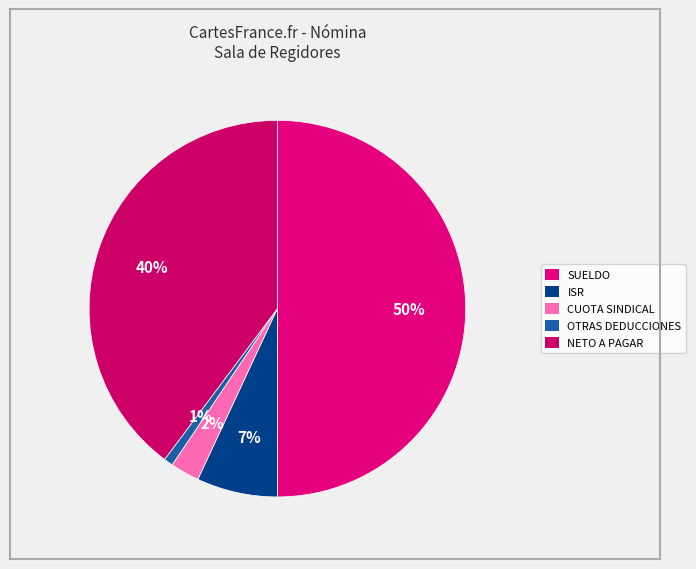

Approximately how many times larger is the value at NETO A PAGAR compared to OTRAS DEDUCCIONES?

50.9